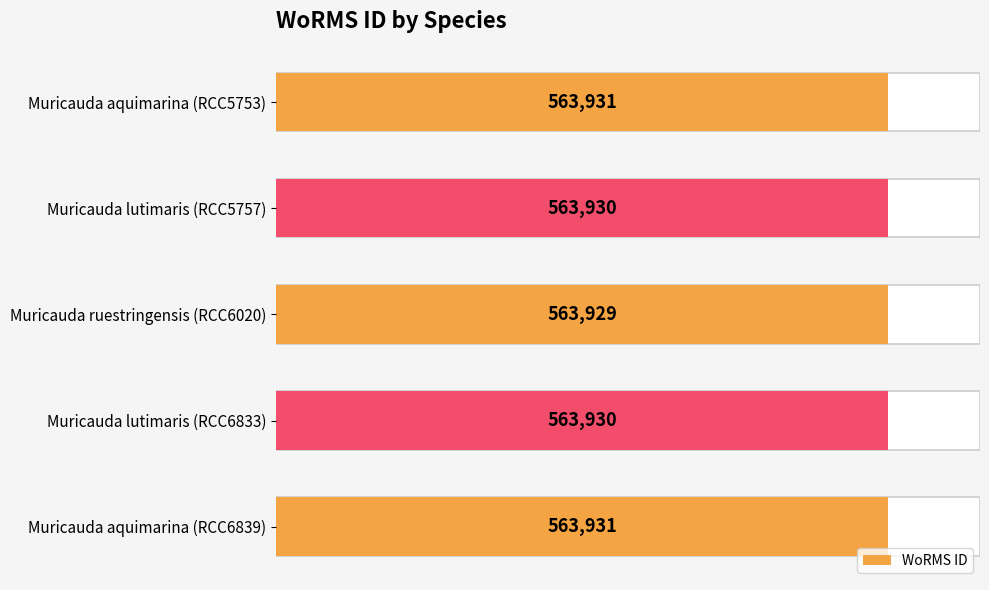

The chart shows a value of 1001660 at Muricauda aquimarina (RCC6839). True or false?

False